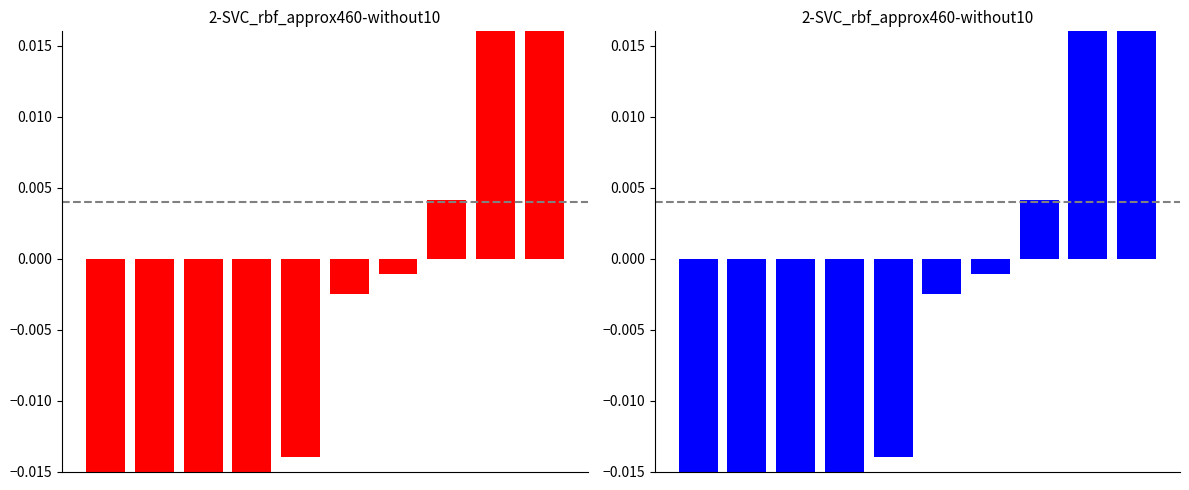

Rank the categories by value from lowest to highest.

0, 1, 2, 3, 4, 5, 6, 7, 8, 9